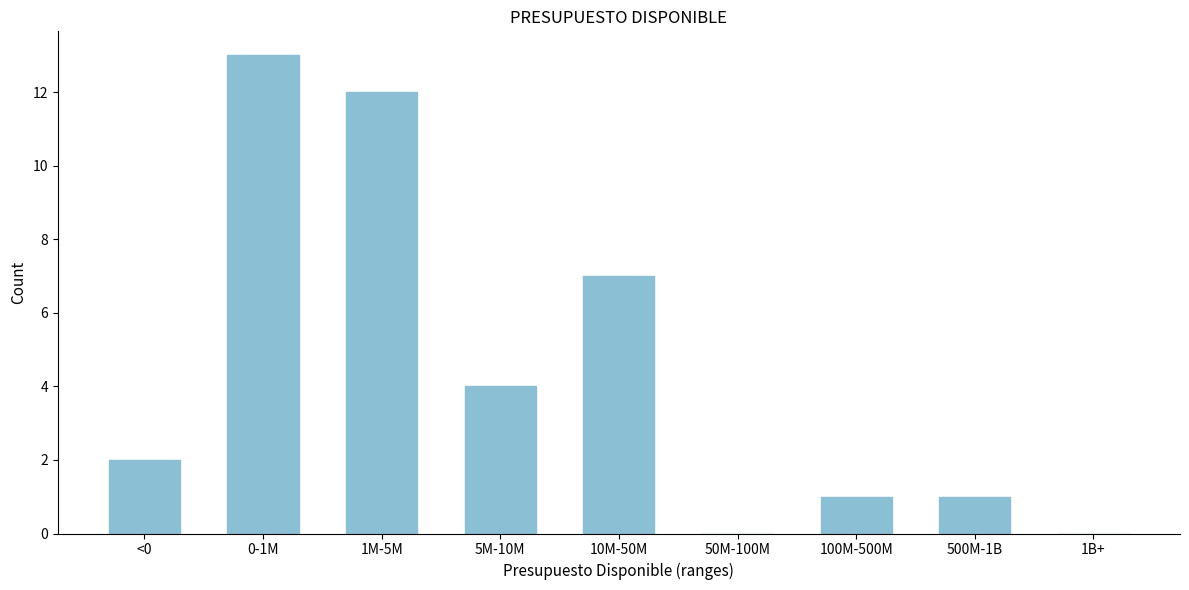

Reading left to right, extract all data points from this chart.

<0=2	0-1M=13	1M-5M=12	5M-10M=4	10M-50M=7	50M-100M=0	100M-500M=1	500M-1B=1	1B+=0